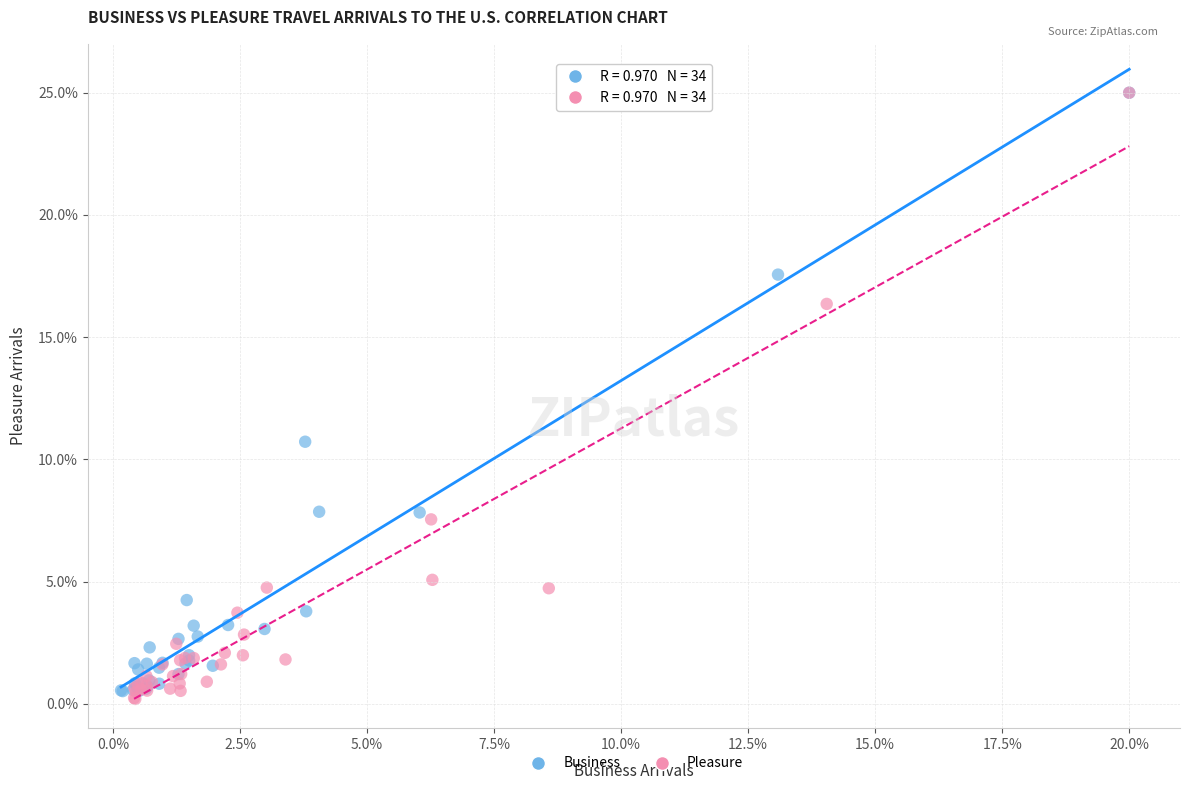

Which series has the largest Y range (max minus min)?

Pleasure